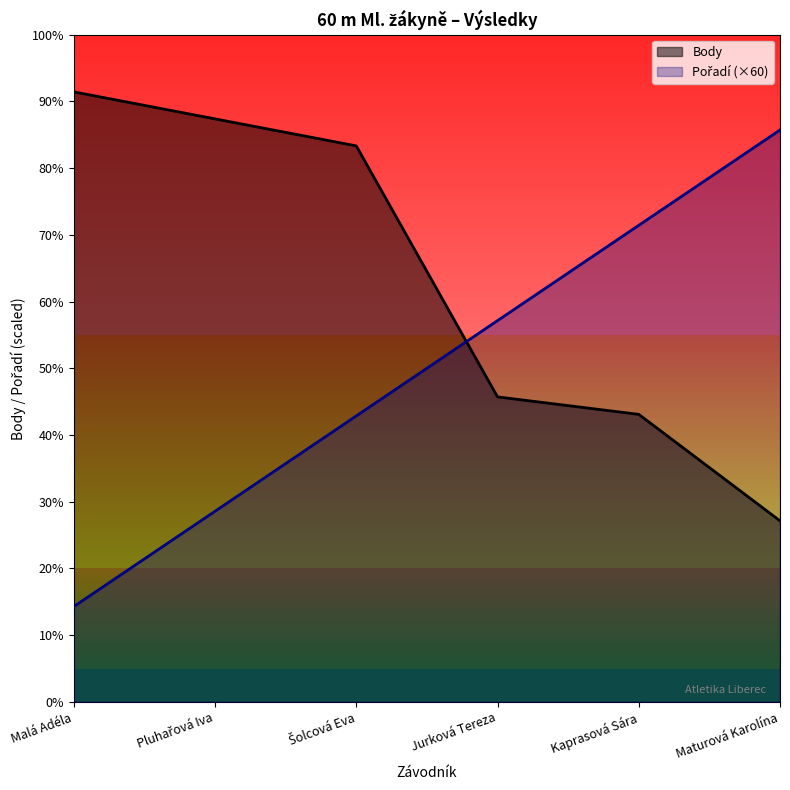

The value of Pořadí at Pluhařová Iva is 157. True or false?

False